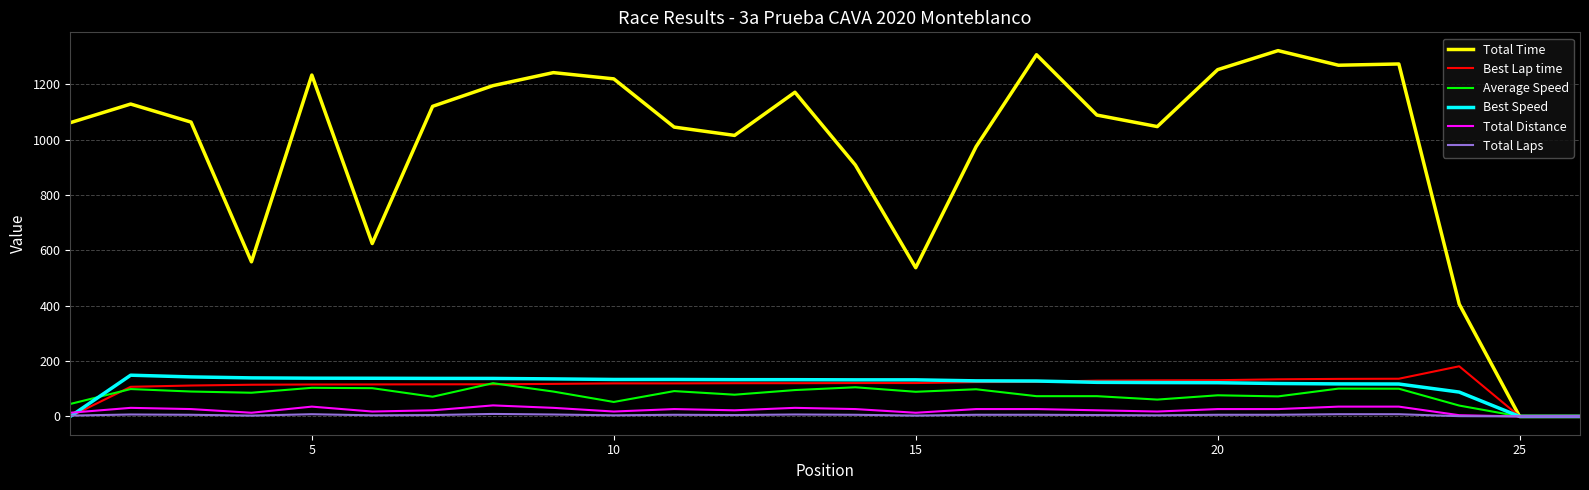

Which series has the largest total across all categories?

Total Time